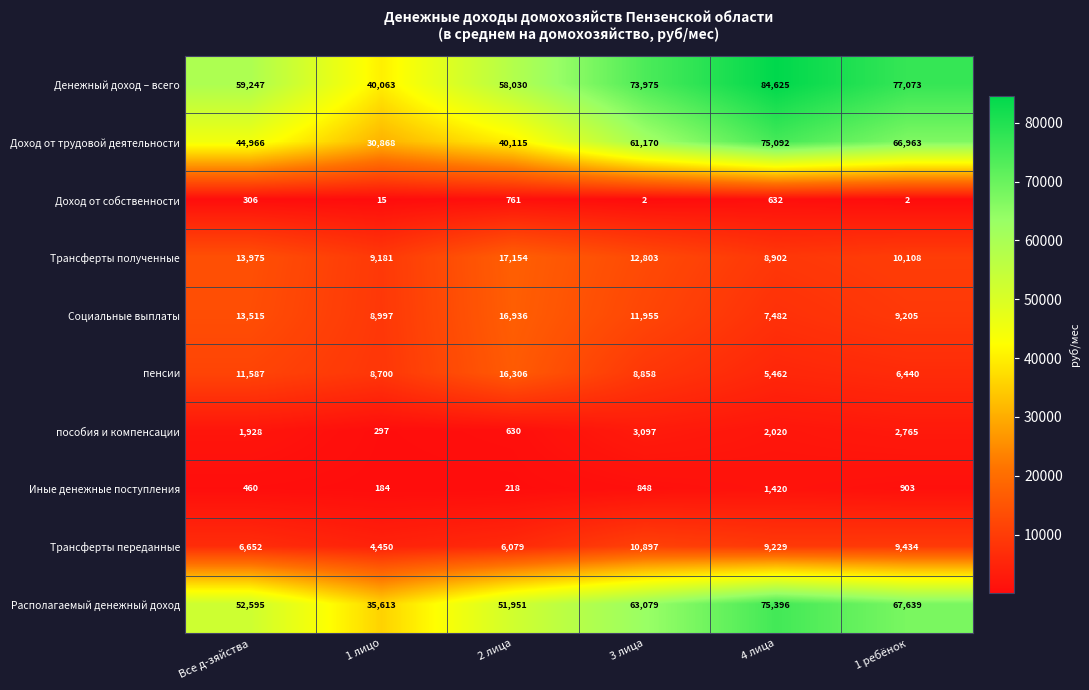

Between Все д-зяйства and 2 лица, which series saw the biggest shift?

Доход от трудовой деятельности